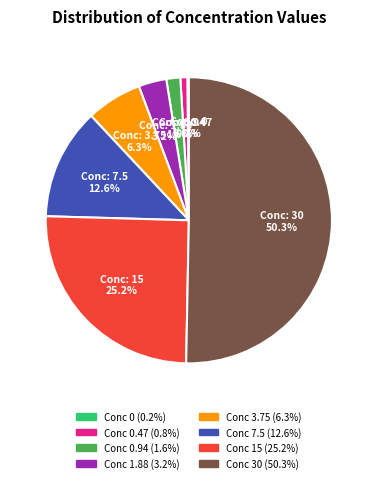

Which category has the biggest portion of the pie?

30